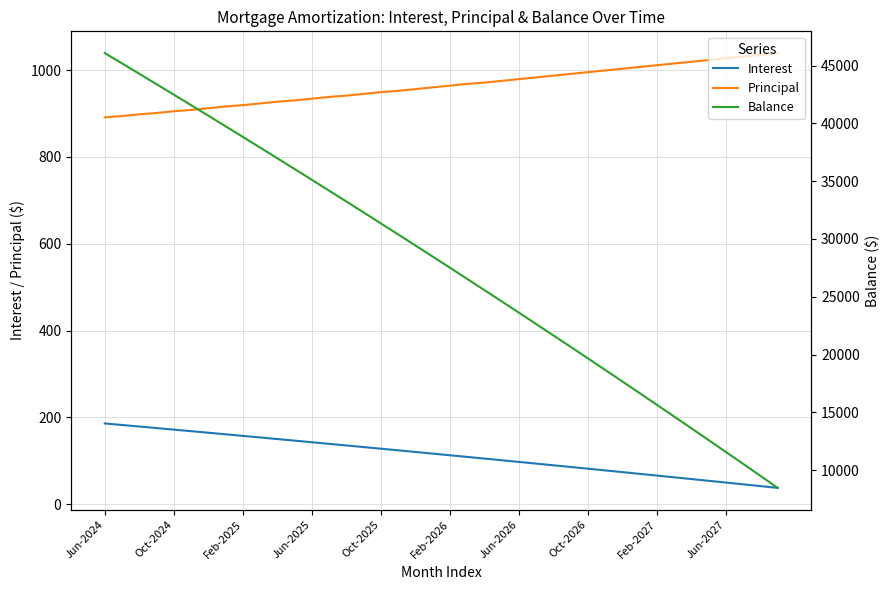

What is the difference between the second highest and second lowest values in the Balance series?

35697.0